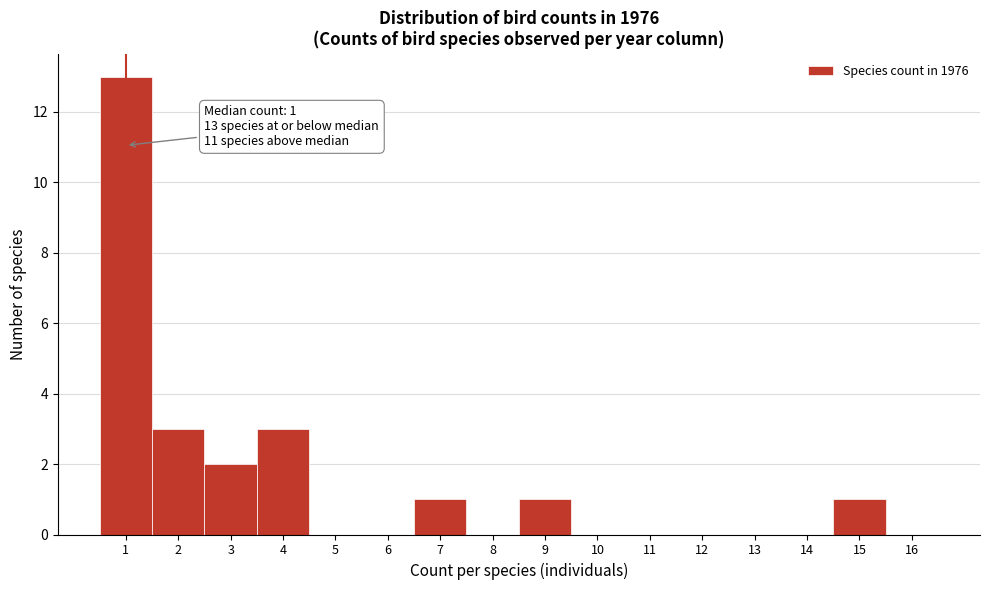

Which range on the x-axis has the tallest bar?

0.5 to 1.5